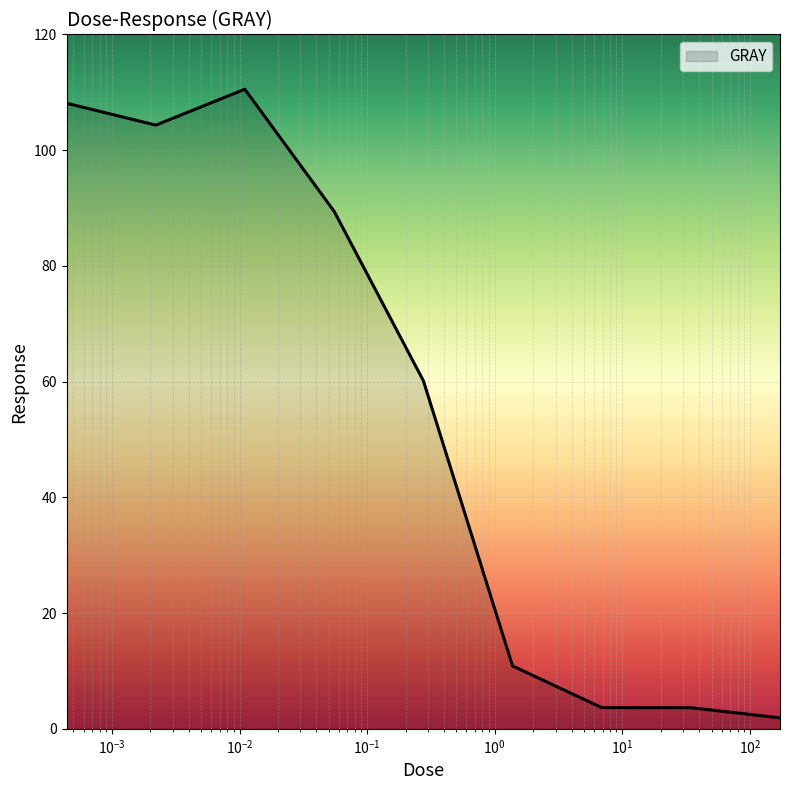

What is the maximum value shown in the chart?

110.5